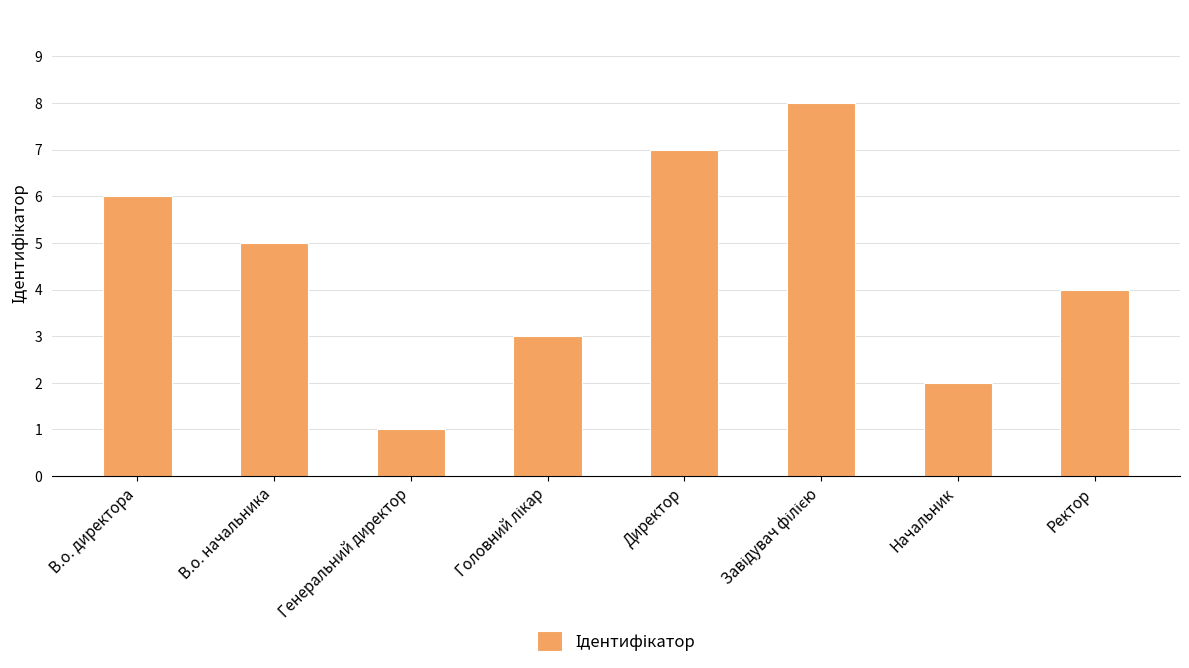

What is the difference between the second highest and minimum values?

6